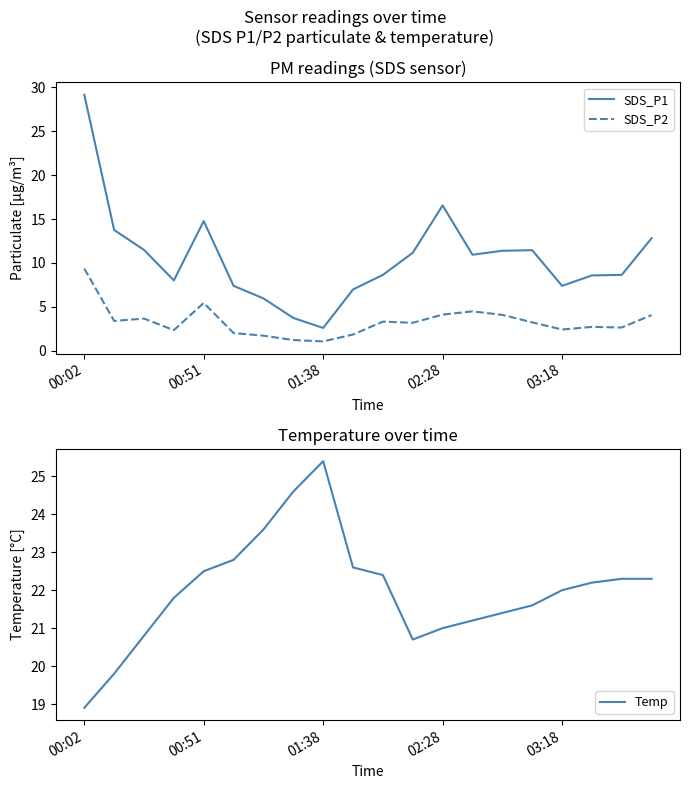

Count the number of data series in this chart.

3